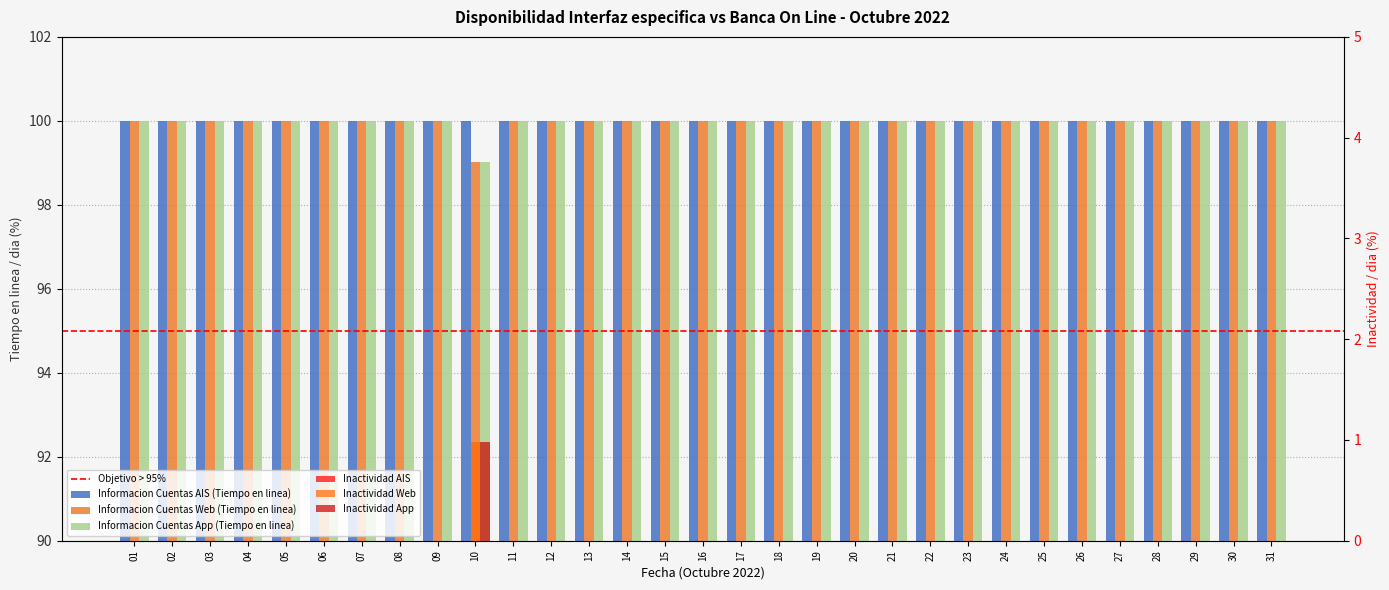

Is it true that Informacion Cuentas Web (Tiempo en linea) equals 0.4 at 20?

False